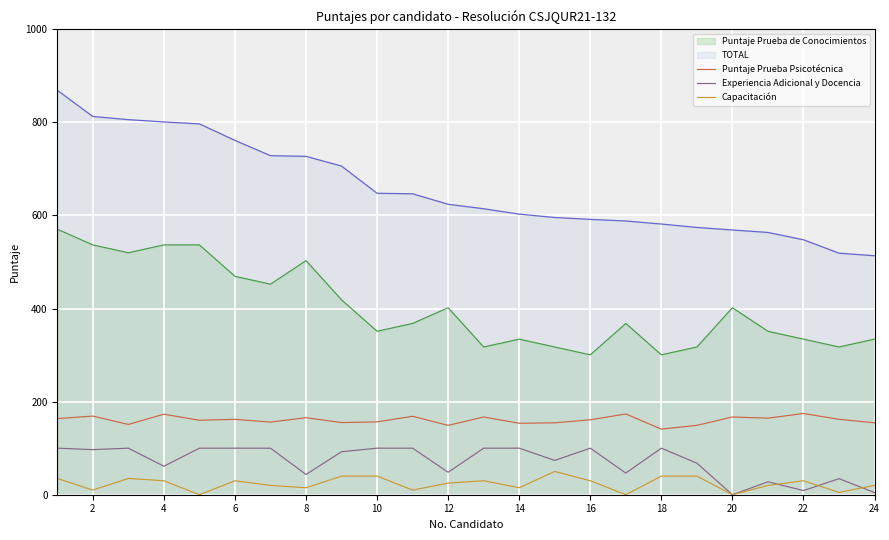

What is the difference between the Capacitación values at 8 and 14?

0.0